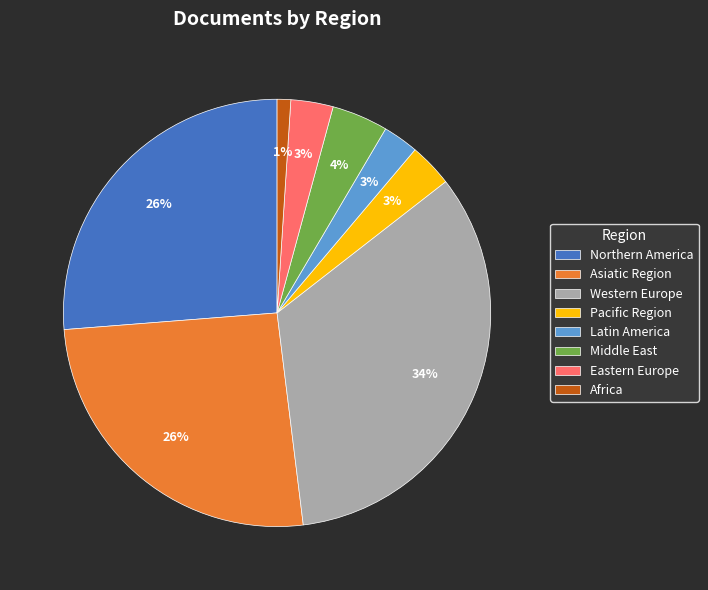

Does Eastern Europe account for over 50% of the chart?

No